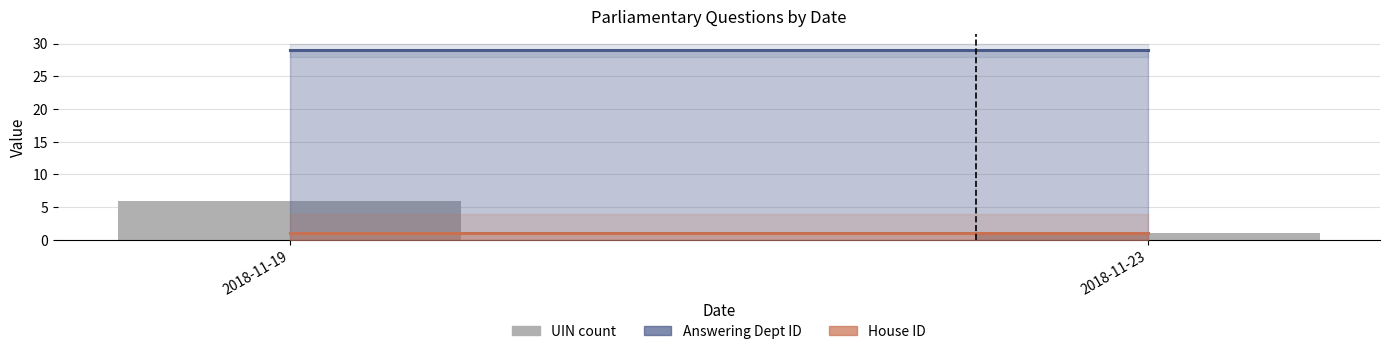

What is the sum of all values?

7